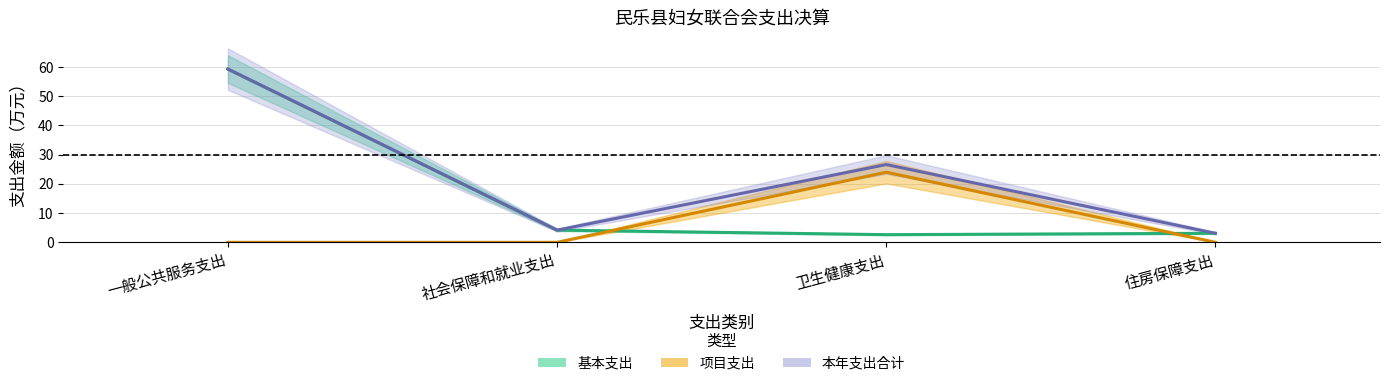

Which series has the largest total across all categories?

本年支出合计